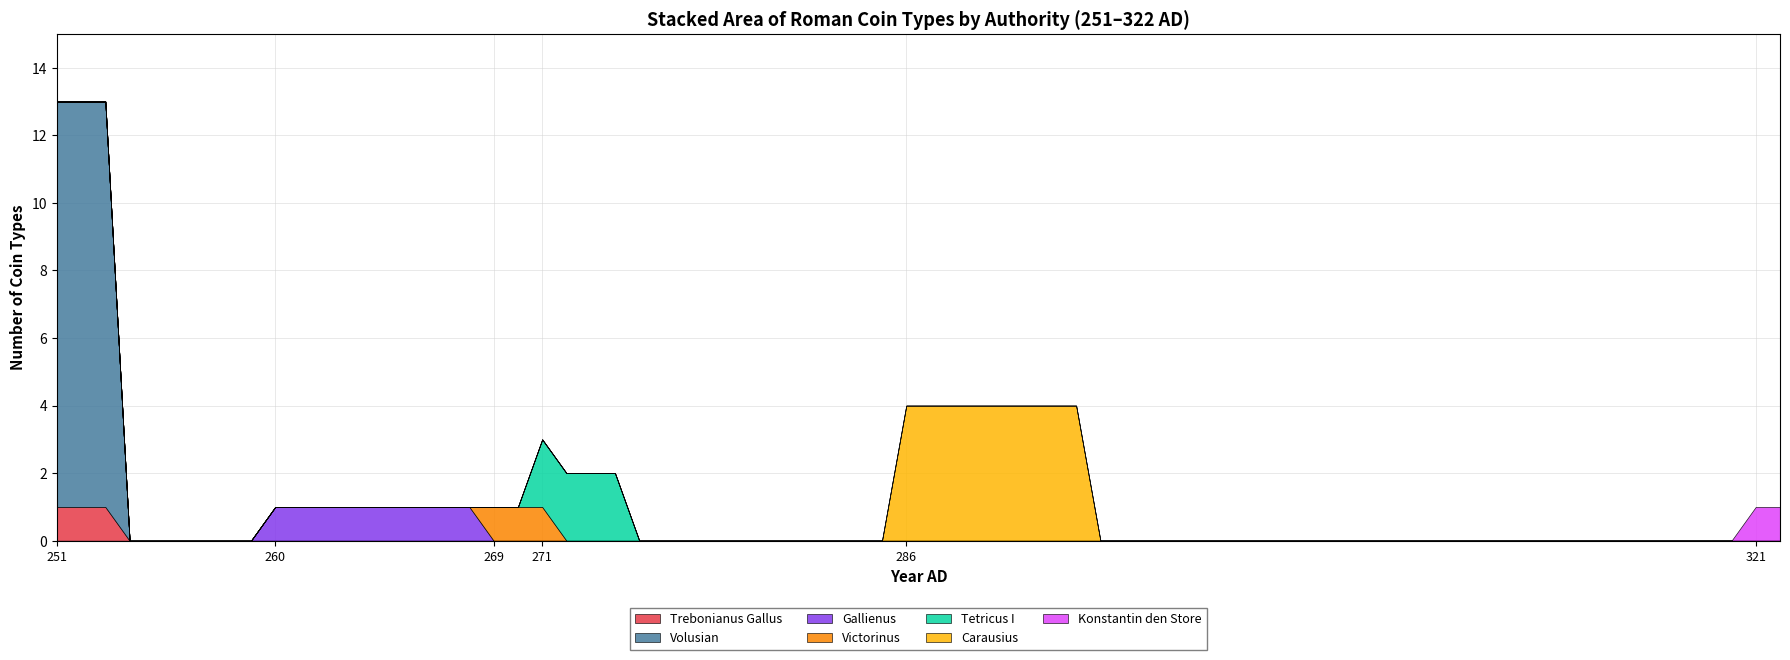

How many distinct data groups are displayed?

2